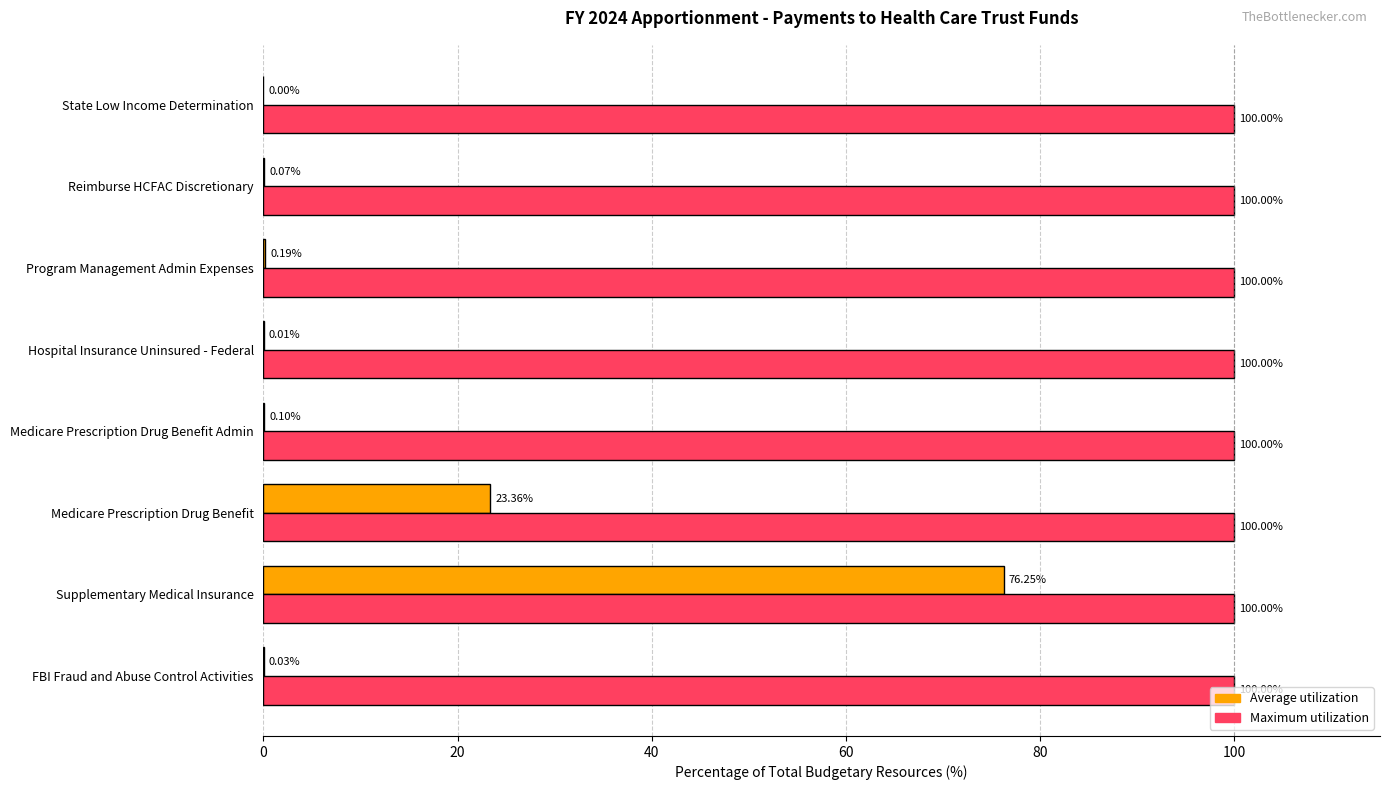

Which series has the largest total across all categories?

Maximum utilization